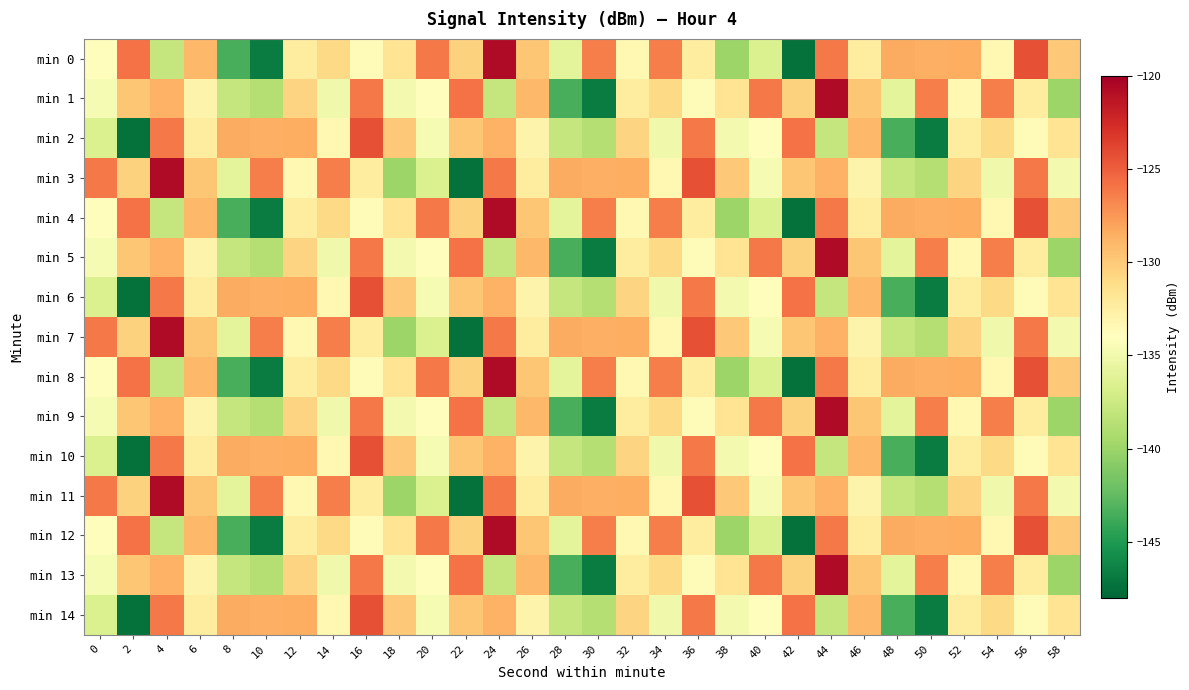

What is the spread (max minus min) of values at 42?

21.6